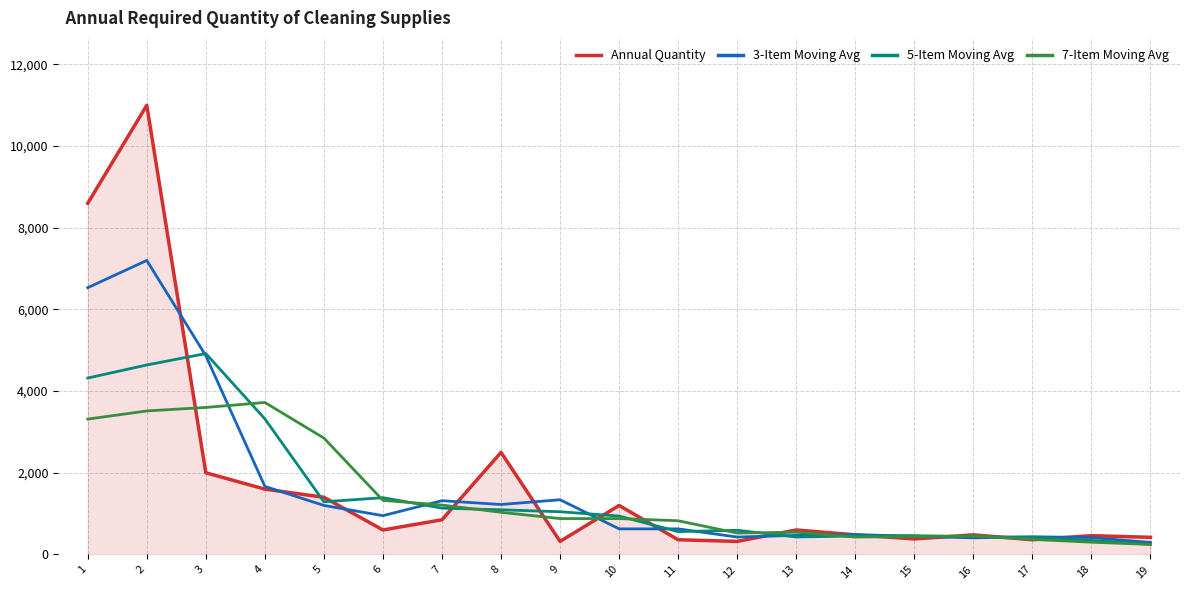

Where do 7-Item Moving Avg and 3-Item Moving Avg first cross each other?

3 and 4